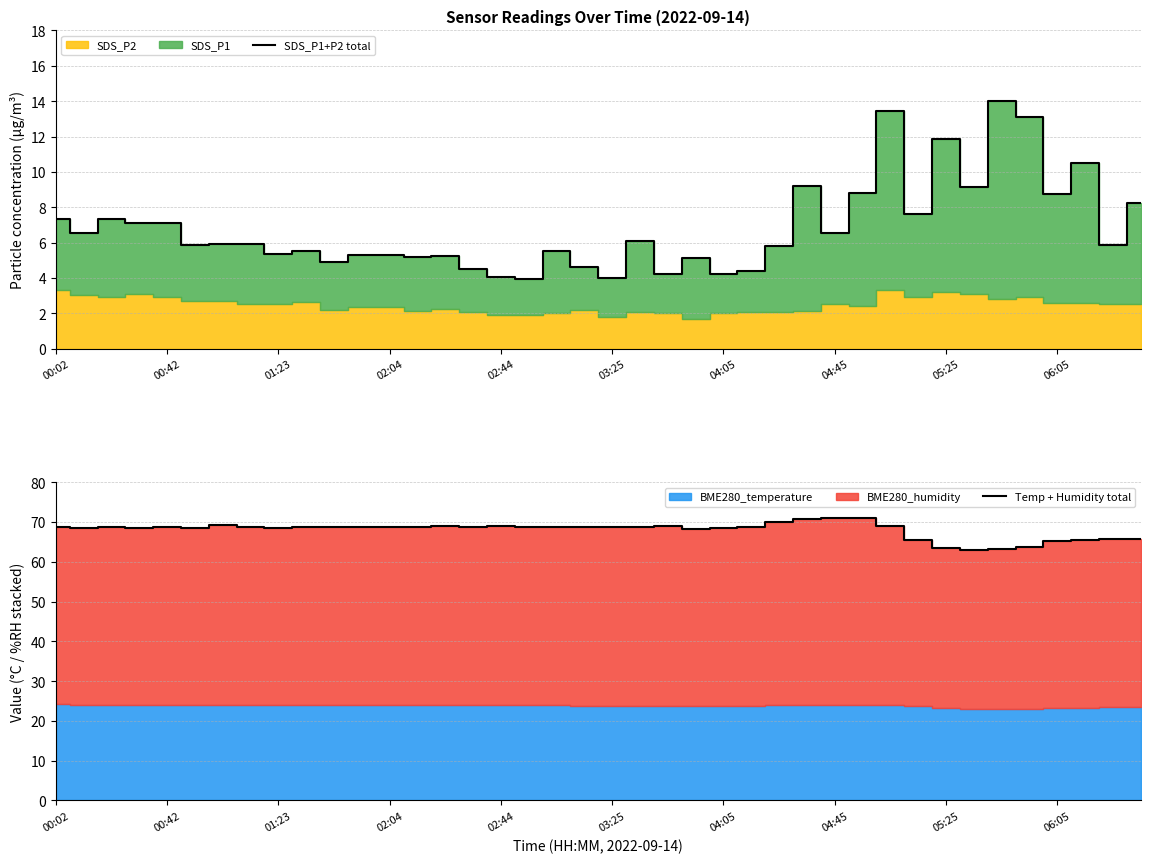

What is the maximum value for SDS_P1+P2 total?

14.0